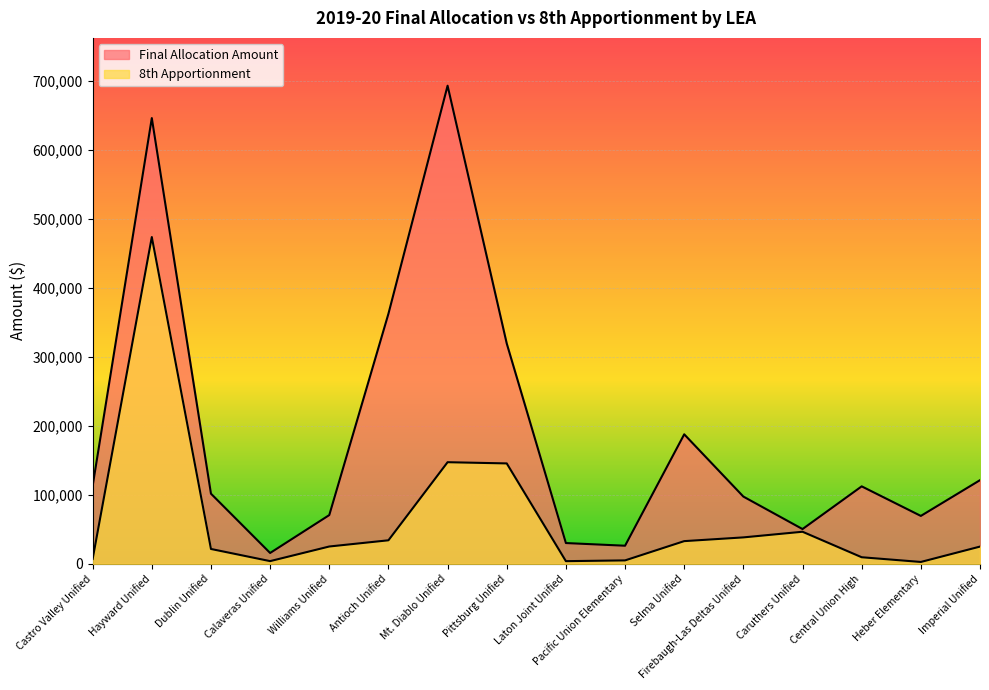

What is the average value of the 8th Apportionment series?

63875